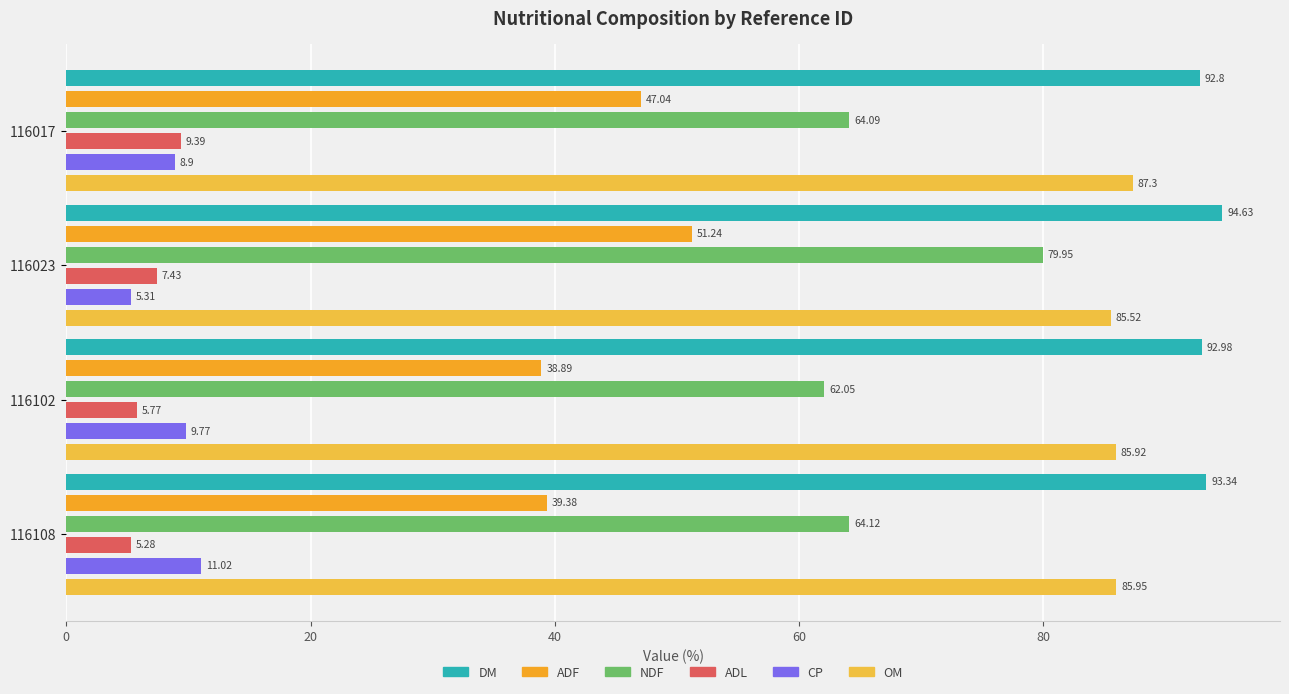

The ADF series shows 64.1 at 0. True or false?

False